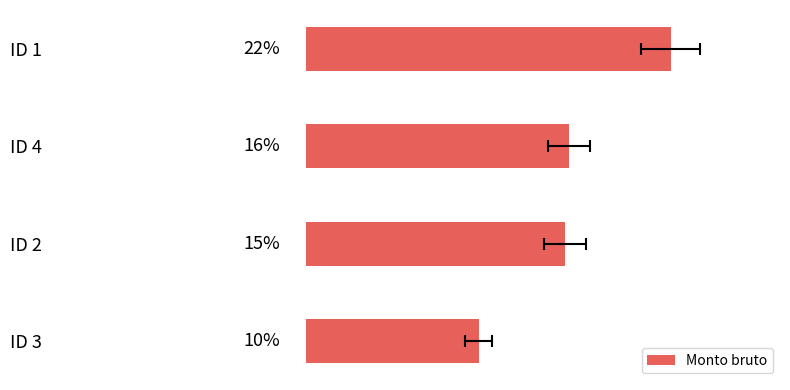

Does the chart contain stacked bars?

No